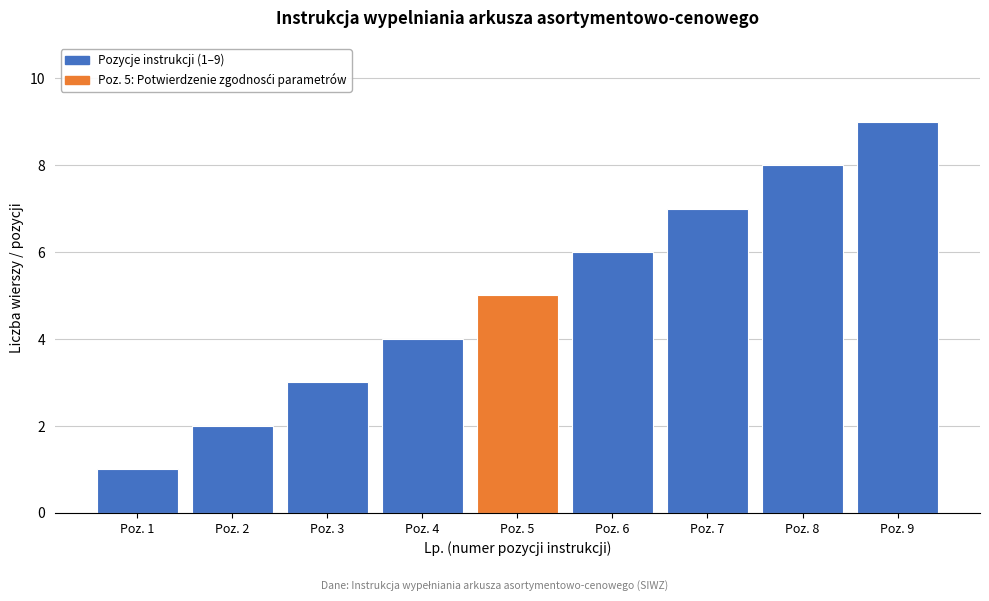

Is it true that the value at Poz. 6 is 4?

False